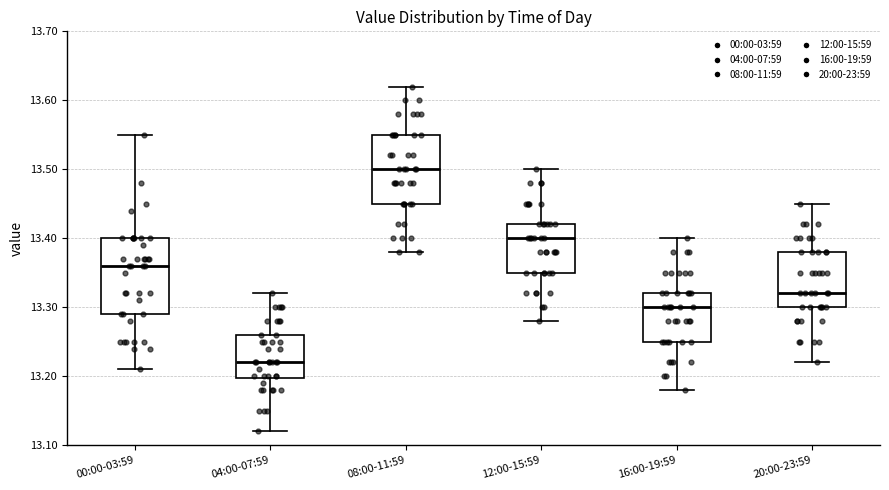

Where is the upper edge of the box for 12:00-15:59 on the y-axis? The values are not printed on the chart, so give them approximately, as read against the axis.

13.42